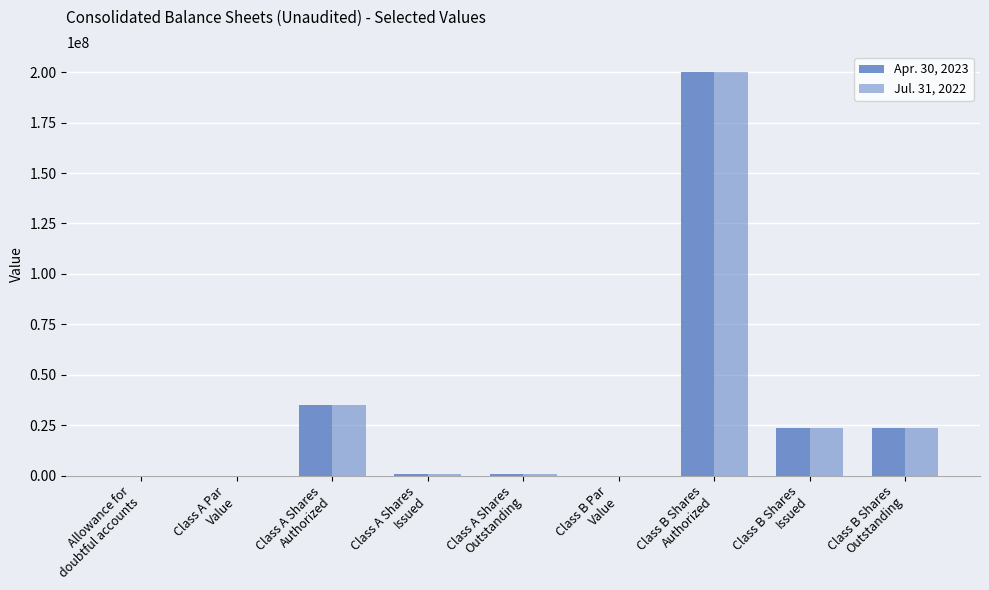

What is the sum of the Jul. 31, 2022 values at Class B Par
Value and Class A Shares
Authorized?

35000000.0